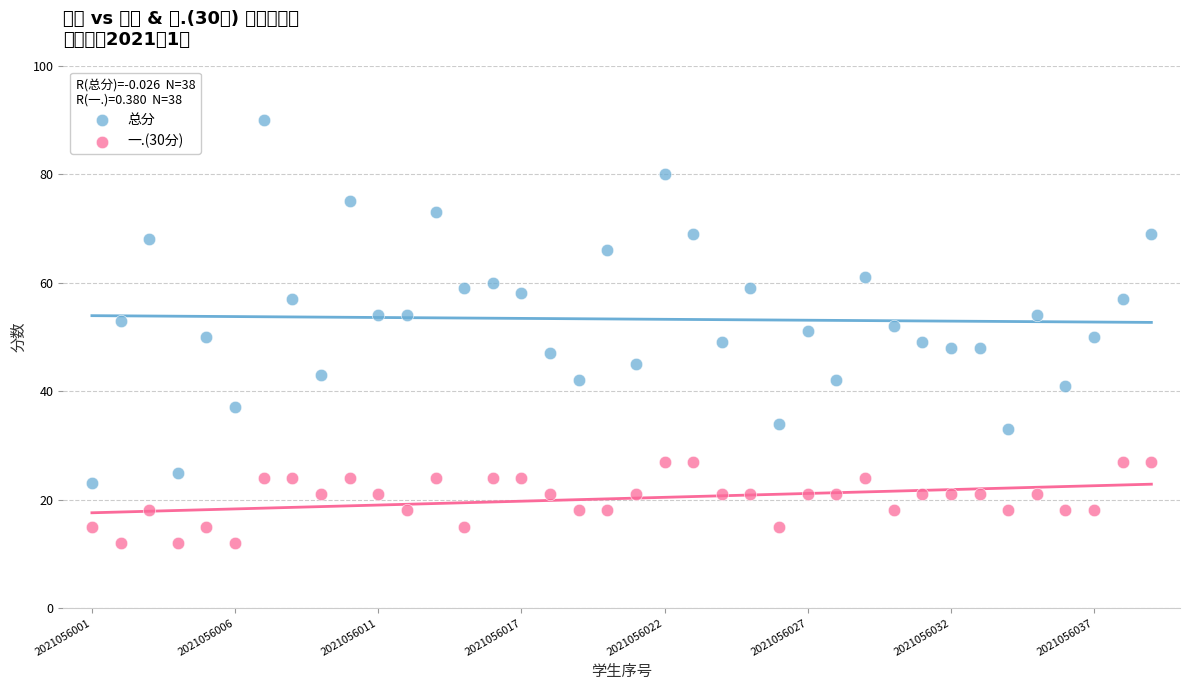

Which series has the largest Y range (max minus min)?

总分